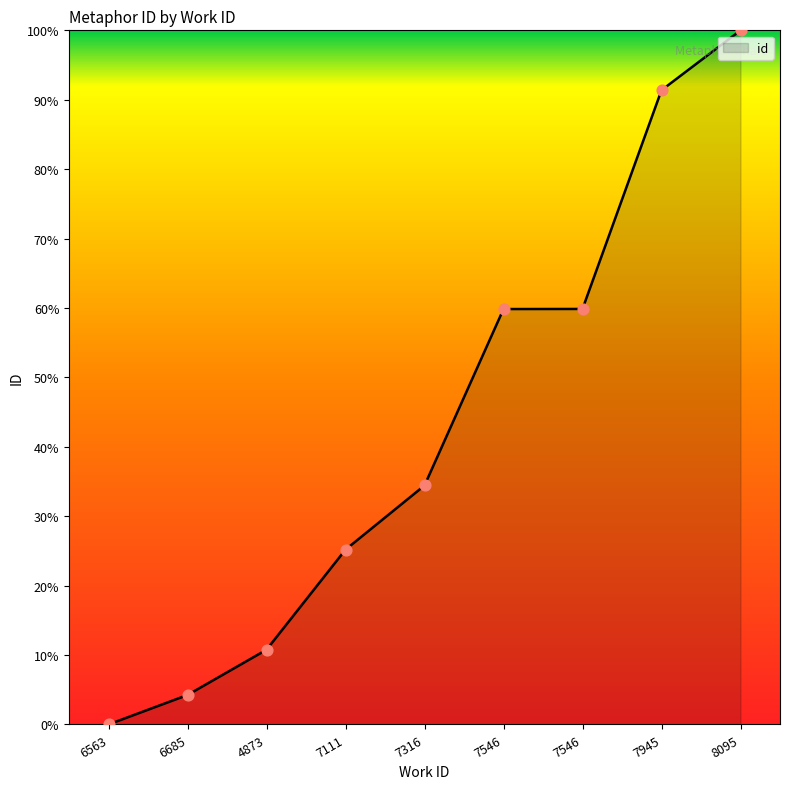

Does the chart have visible grid lines?

No